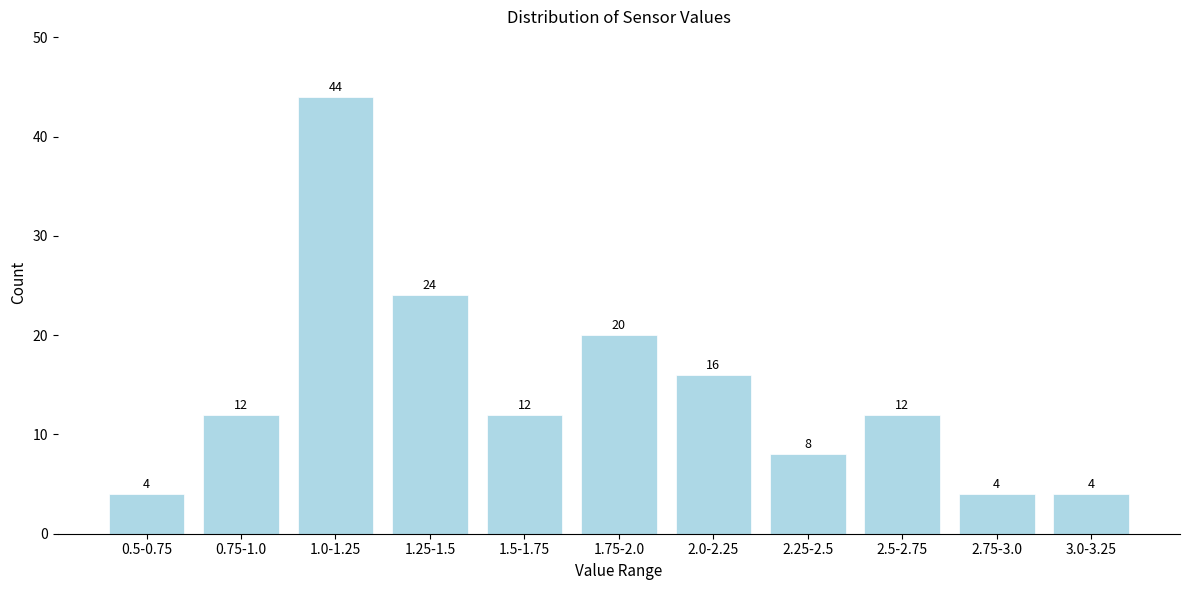

Reading left to right, extract all data points from this chart.

0.5-0.75=4	0.75-1.0=12	1.0-1.25=44	1.25-1.5=24	1.5-1.75=12	1.75-2.0=20	2.0-2.25=16	2.25-2.5=8	2.5-2.75=12	2.75-3.0=4	3.0-3.25=4